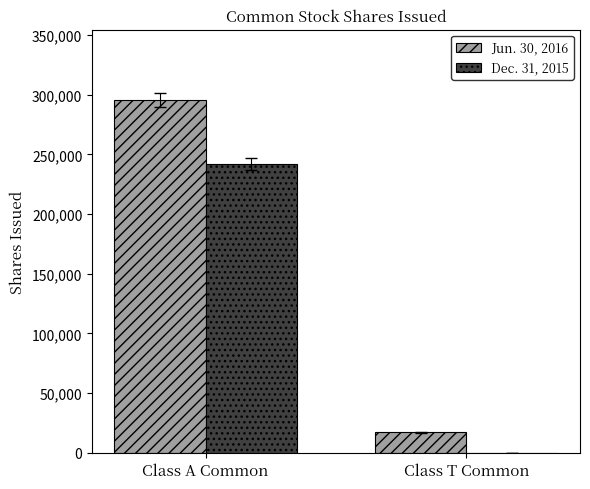

The value of Dec. 31, 2015 at Class A Common is 242003. True or false?

True